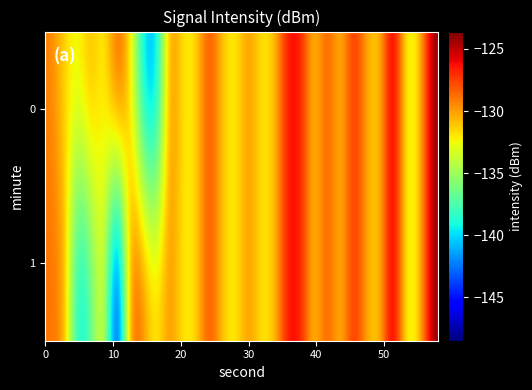

What is the smallest value displayed?

-148.5